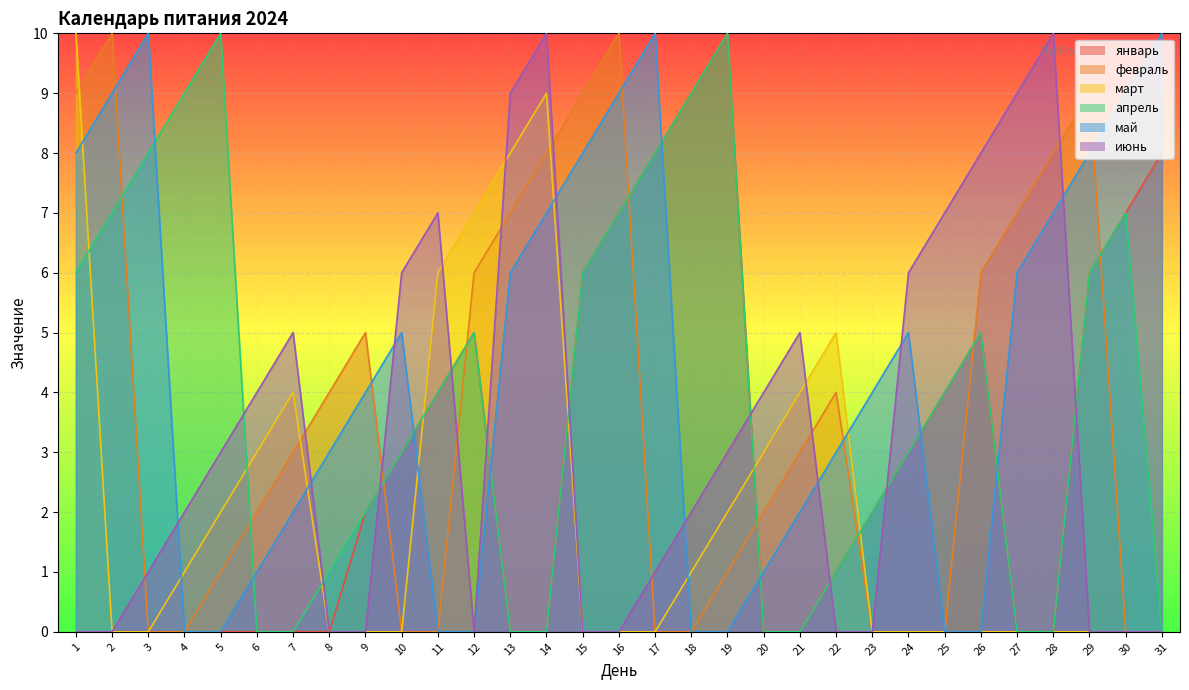

How many values in the январь series are below 2?

15